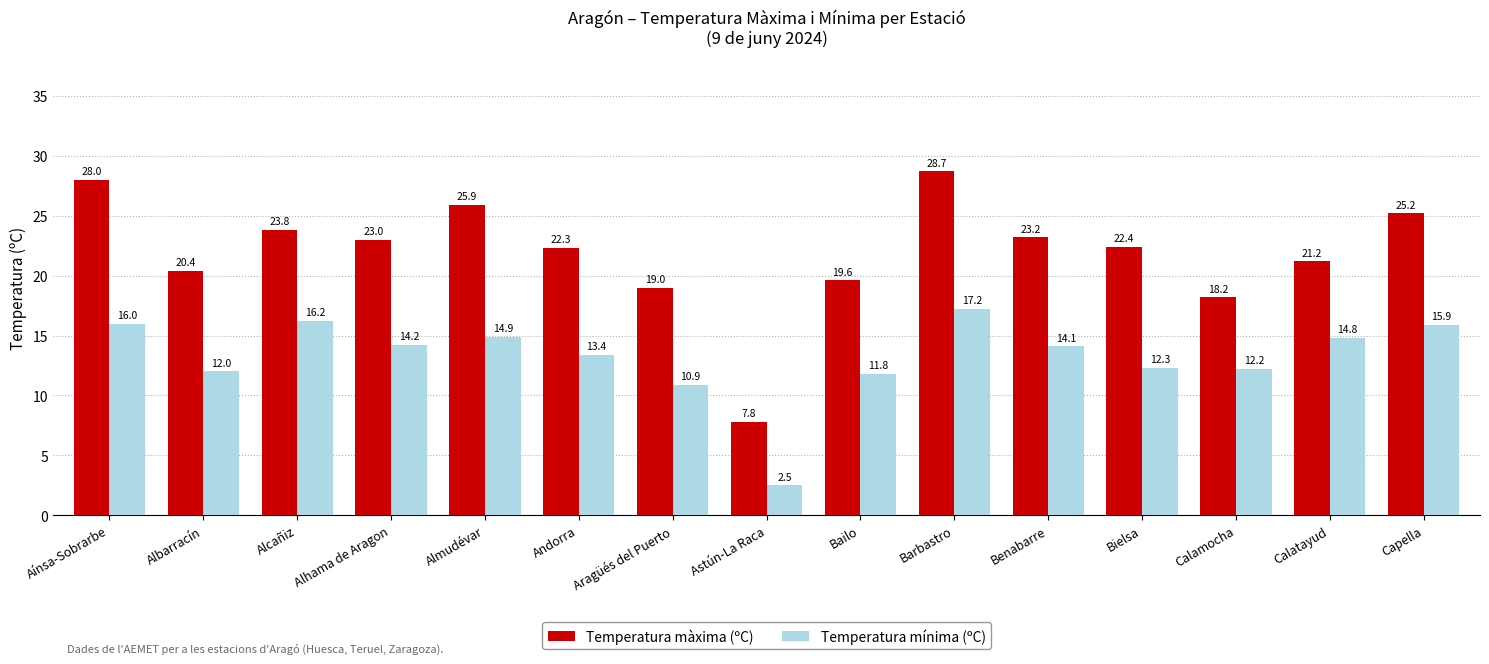

Reading left to right, transcribe all the data shown in this chart.

Temperatura màxima (ºC): 28.0	20.4	23.8	23.0	25.9	22.3	19.0	7.8	19.6	28.7	23.2	22.4	18.2	21.2	25.2
Temperatura mínima (ºC): 16.0	12.0	16.2	14.2	14.9	13.4	10.9	2.5	11.8	17.2	14.1	12.3	12.2	14.8	15.9